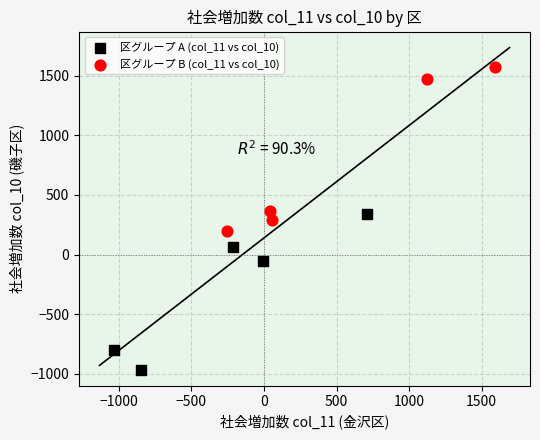

Which series reaches the minimum Y coordinate?

区グループ A (col_11 vs col_10)